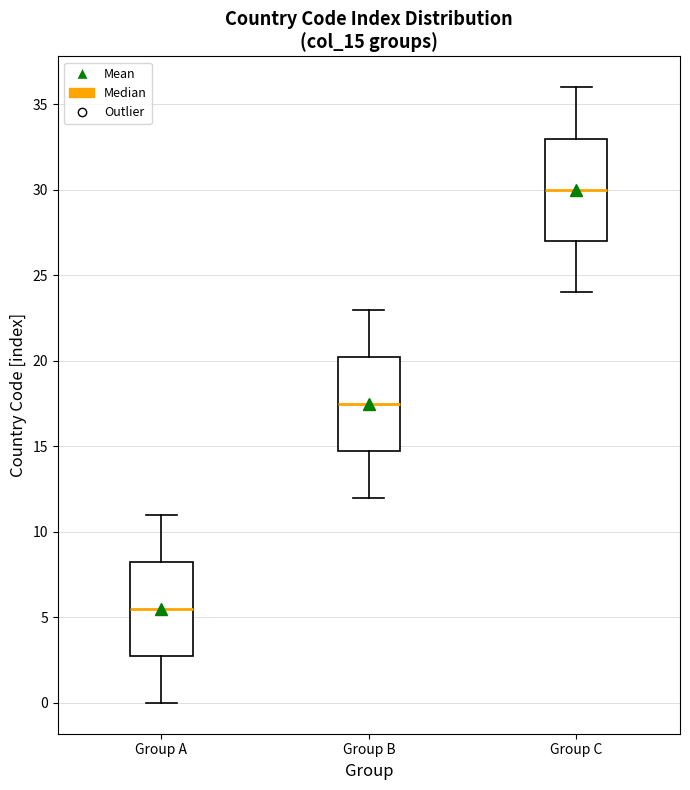

Where does the lower whisker of the box for Group C end on the y-axis? The values are not printed on the chart, so give them approximately, as read against the axis.

24.0